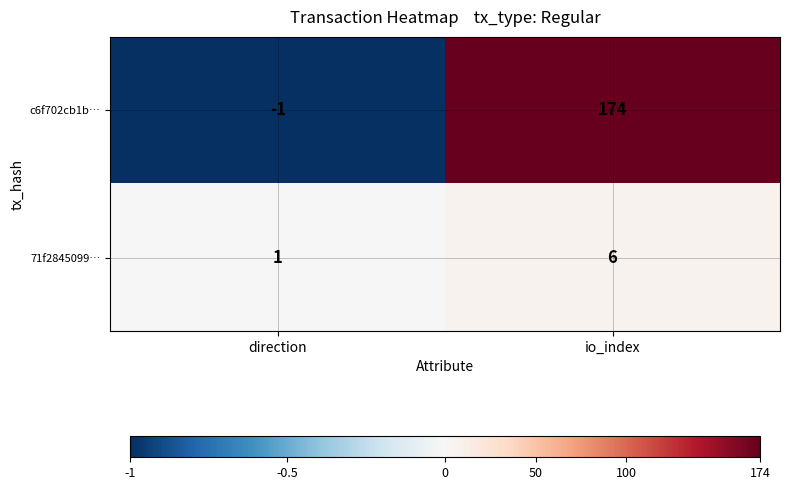

Where is c6f702cb1b… nearest to the value 86?

direction